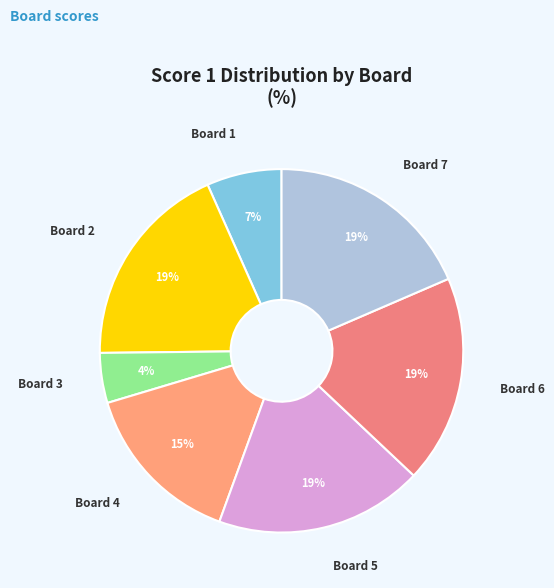

Which category has the smallest portion of the pie?

Board 3